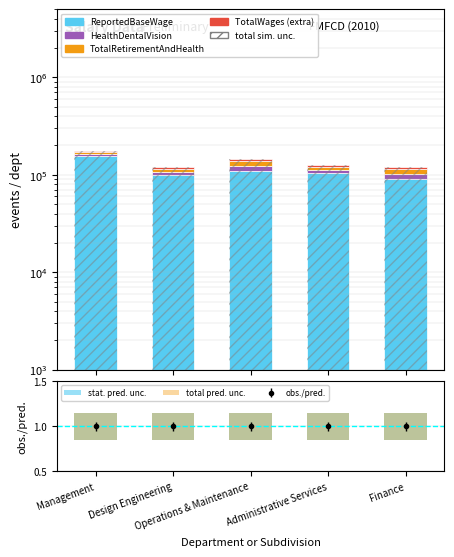

How many groups of bars are there?

5